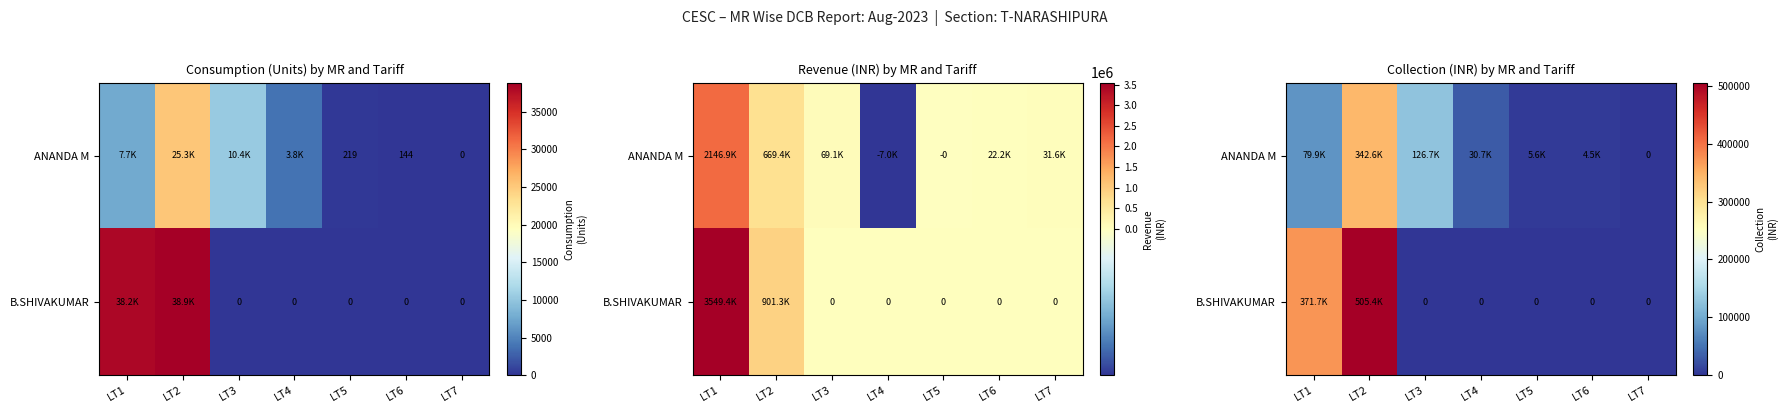

At which category is the sum across all series the highest?

LT2